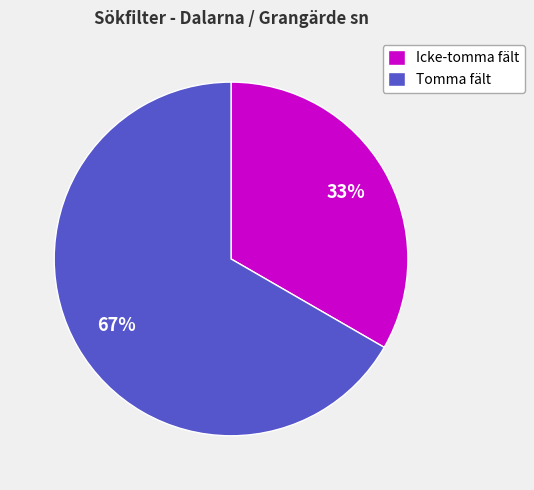

To the nearest percent, what is the average slice percentage?

50%